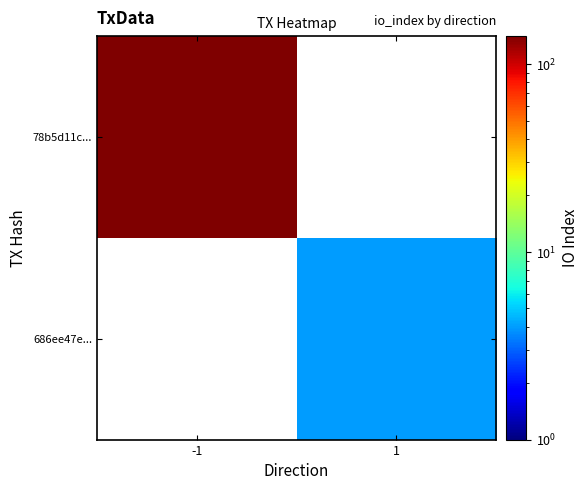

Which series has the widest spread of values?

78b5d11c...